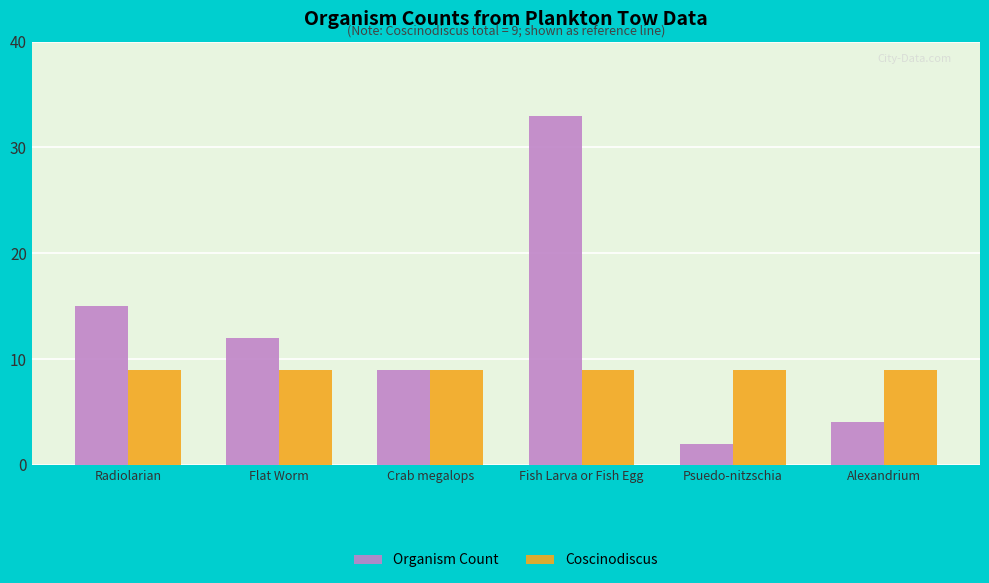

At Alexandrium, list the series in order from smallest to largest.

Organism Count, Coscinodiscus